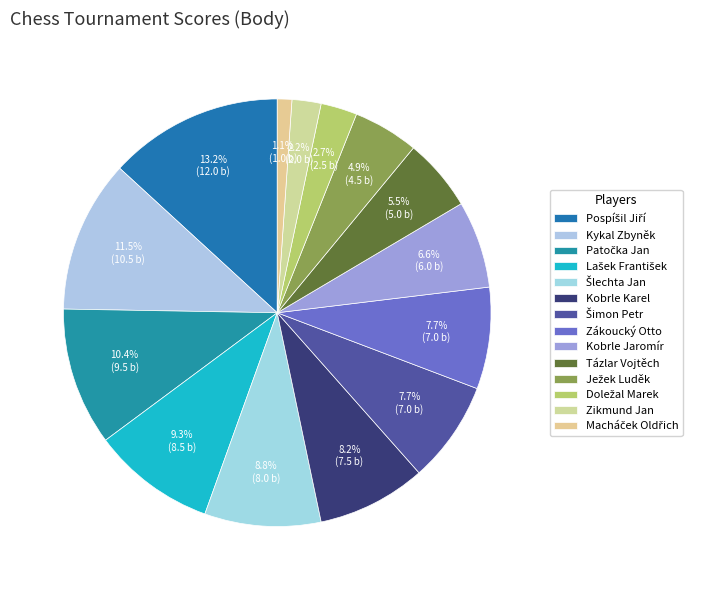

Combined, what portion of the pie is Patočka Jan and Kobrle Karel?

18.7%